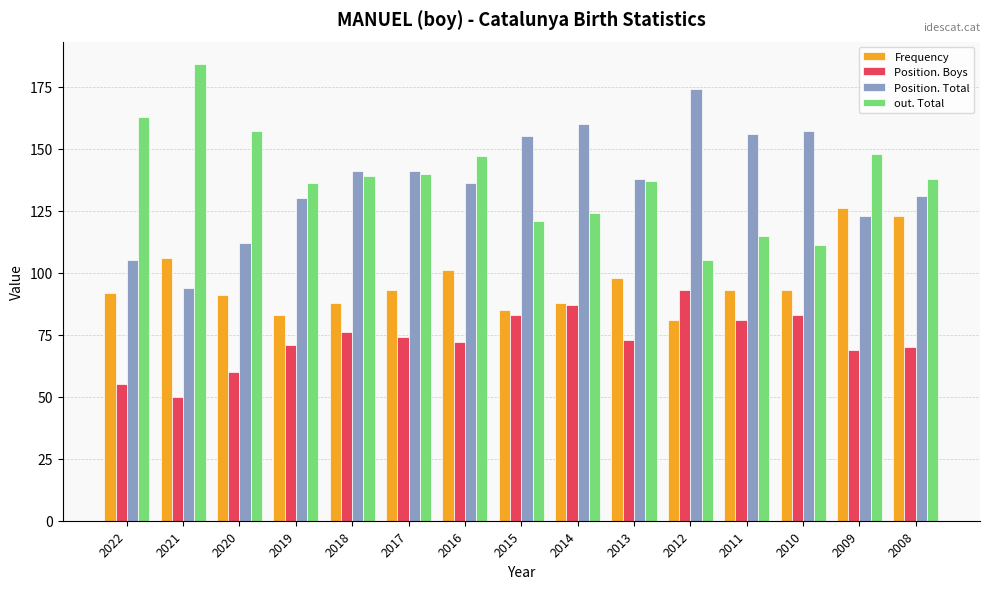

At which label does Position. Total reach its minimum?

2021